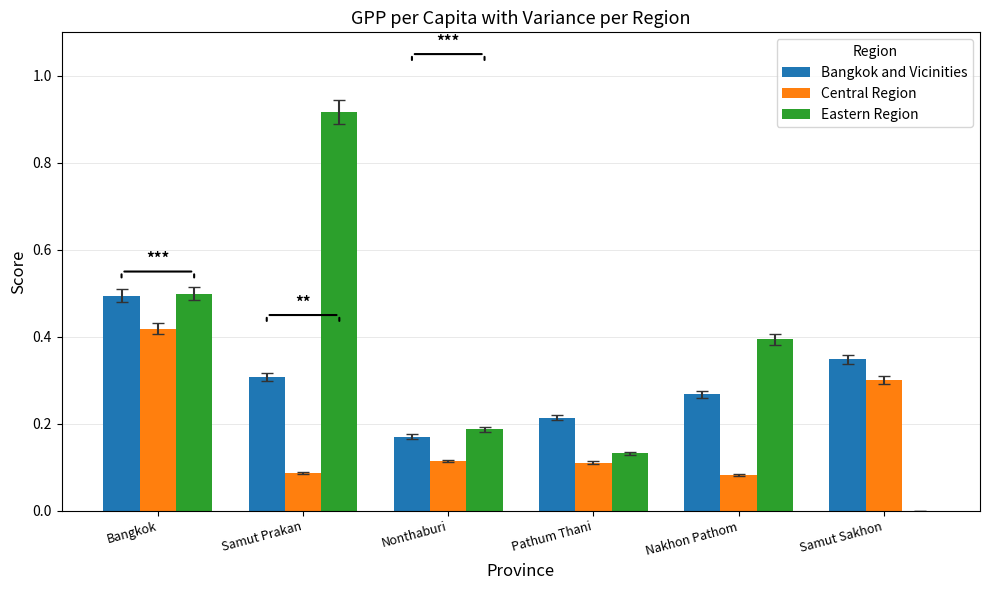

Between Samut Prakan and Pathum Thani, which series saw the biggest shift?

Eastern Region